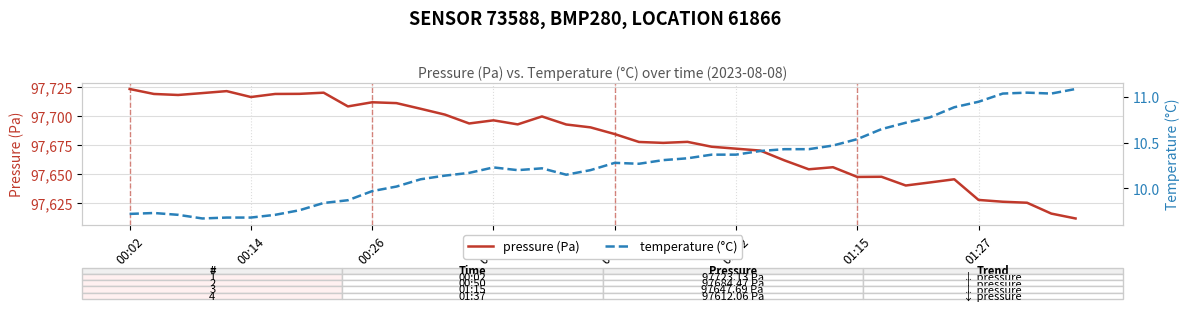

Rank the series at 9 from lowest to highest value.

temperature (°C), pressure (Pa)